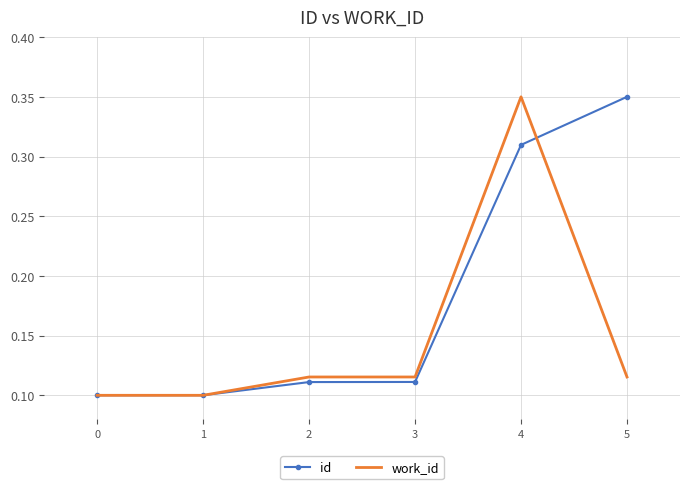

True or false: work_id and id intersect in this chart.

True